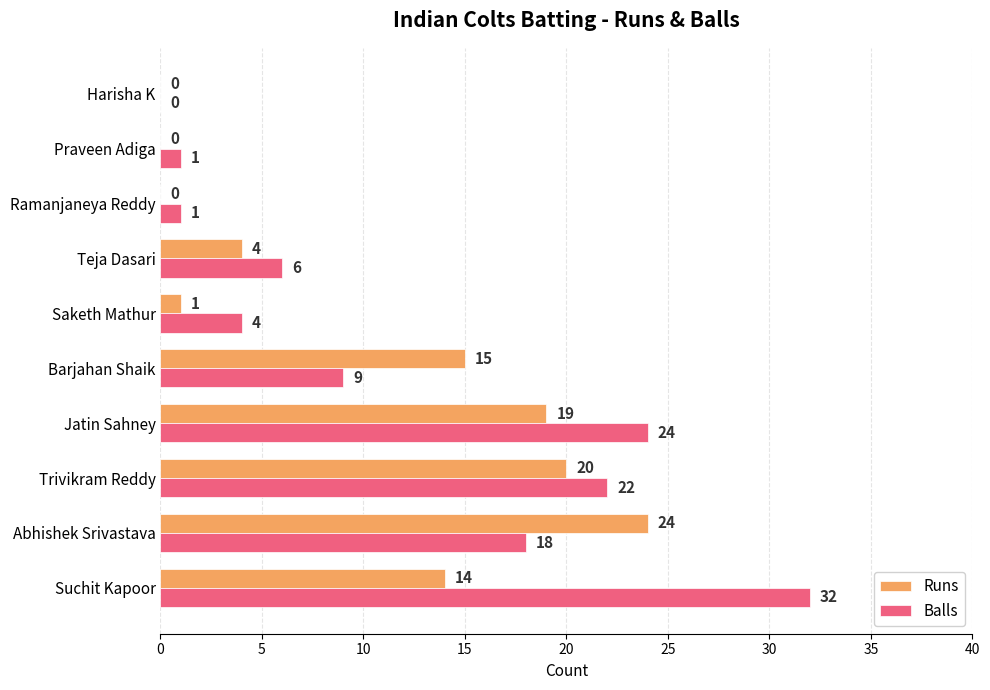

Where is Runs nearest to the value 12?

Suchit Kapoor